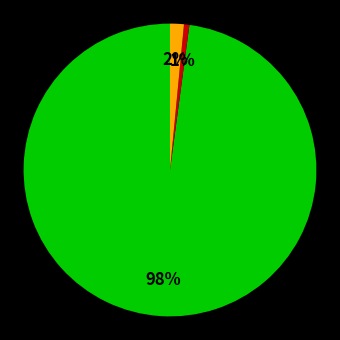

Is there any slice that represents more than half of the pie?

Yes